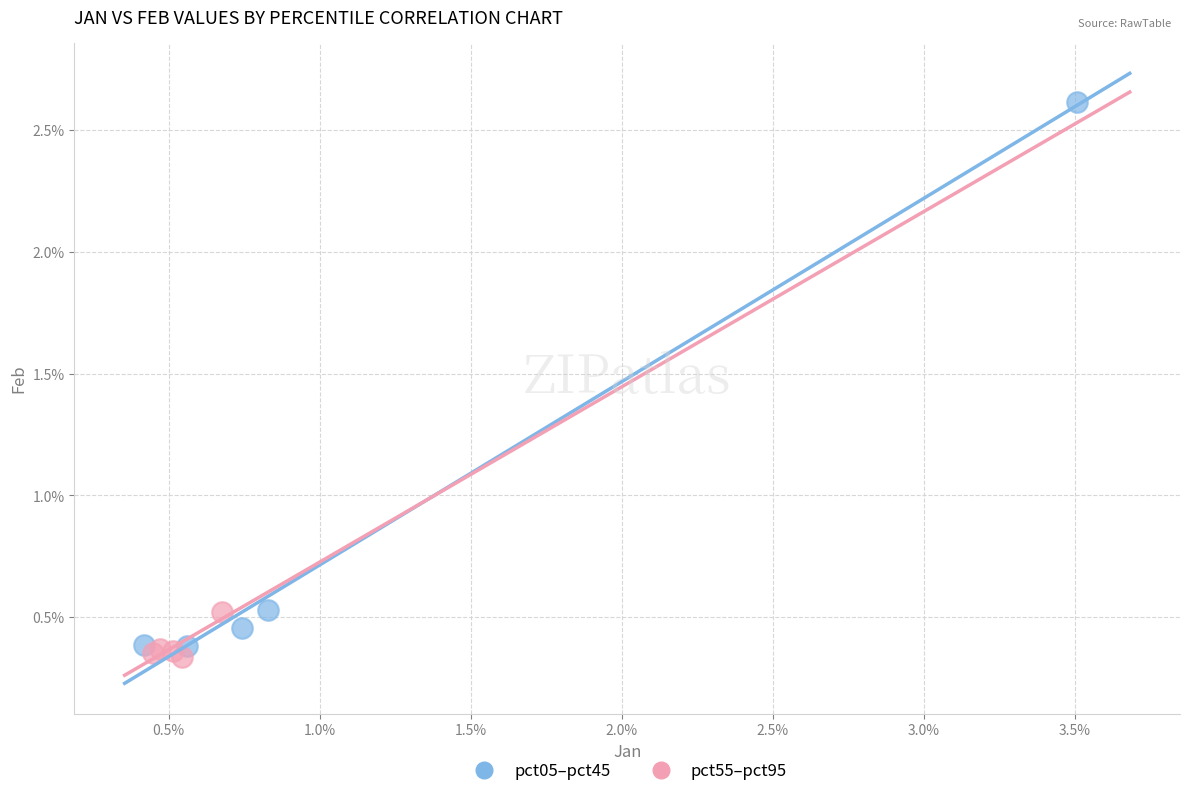

What are all the series names shown in the legend?

pct05–pct45, pct55–pct95